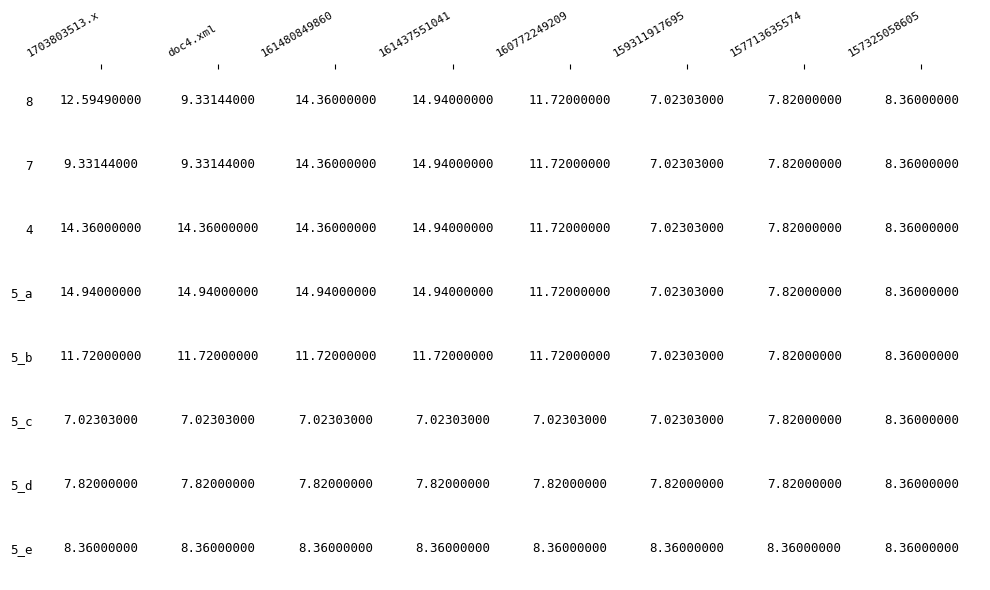

Is the value of 5_c at 161480849860 greater than the value of 5_d at 157325058605?

No